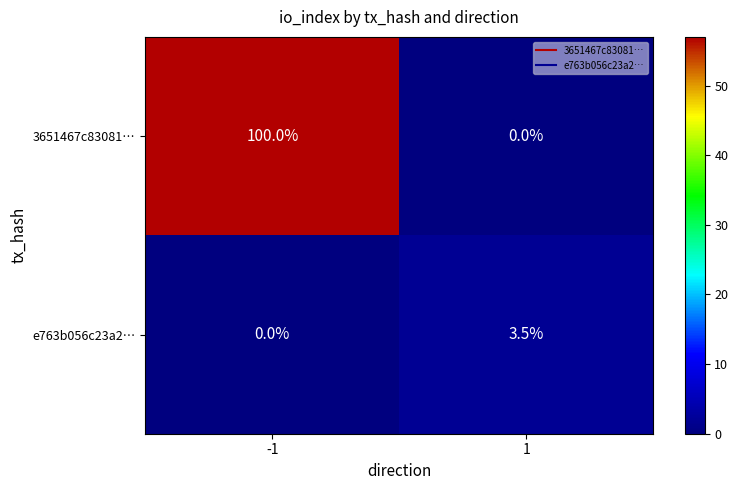

Is it true that e763b056c23a2… equals 1.4 at -1?

False